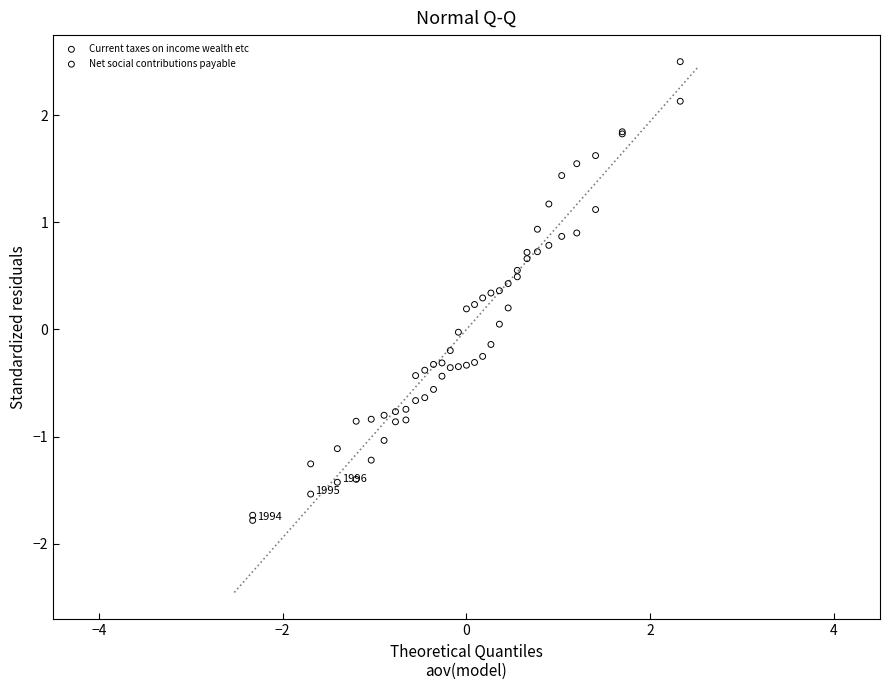

What are all the series names shown in the legend?

Current taxes on income wealth etc, Net social contributions payable